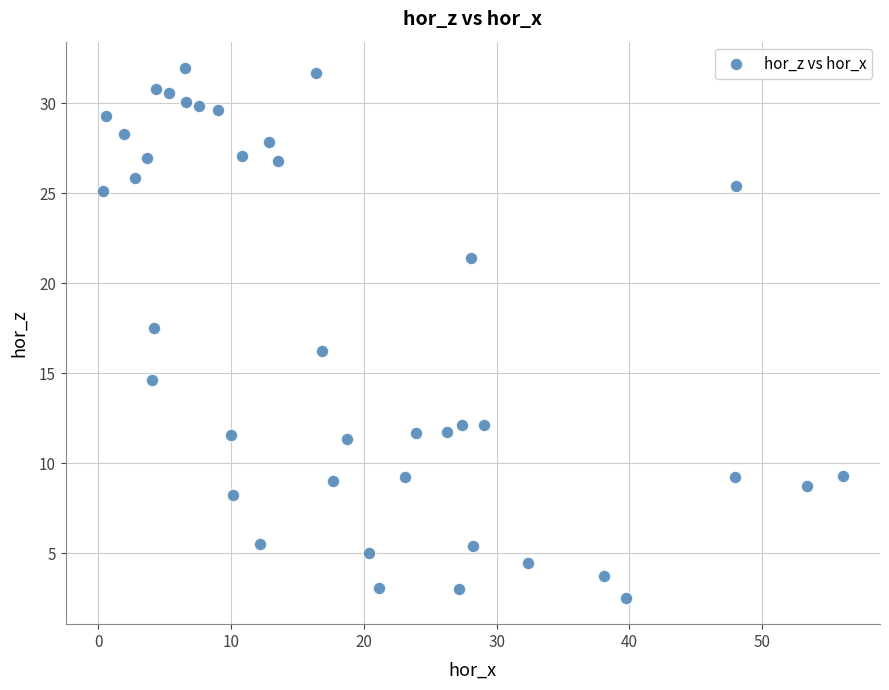

What is the range of X values (max minus min)?

55.8